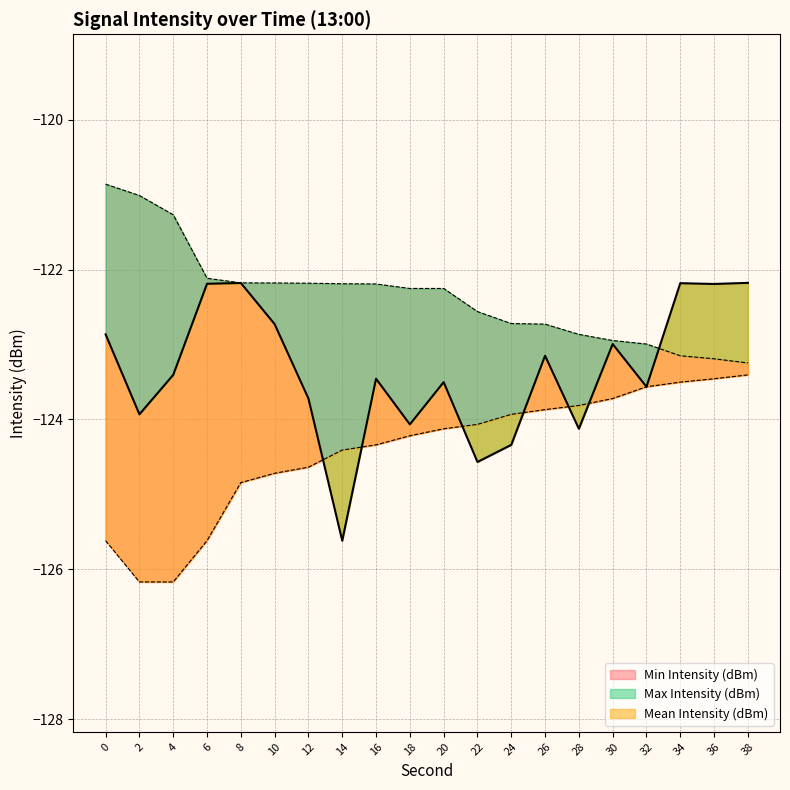

What is the difference between the second highest and minimum values in the Mean Intensity (dBm) series?

3.4